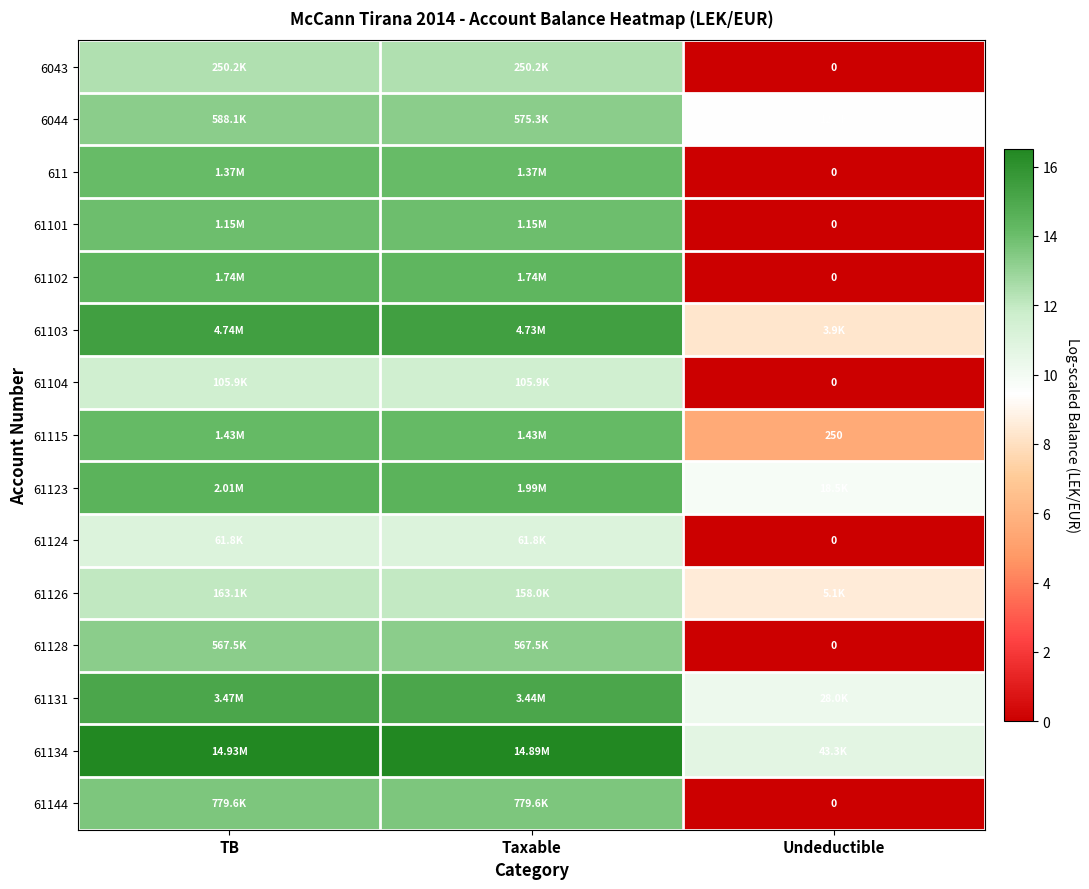

Is the value of 61115 at Undeductible greater than the value of 61101 at Undeductible?

Yes